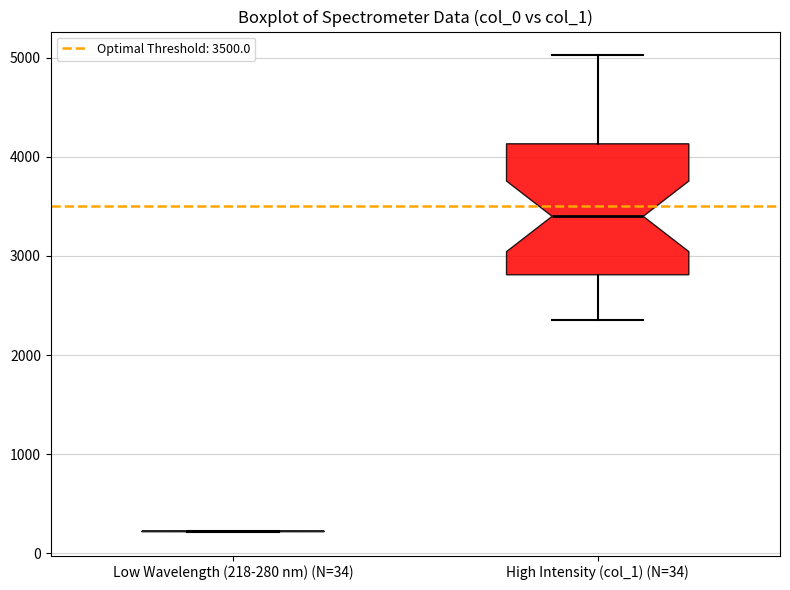

Where does the lower whisker of the box for High Intensity (col_1) (N=34) end on the y-axis? The values are not printed on the chart, so give them approximately, as read against the axis.

2400